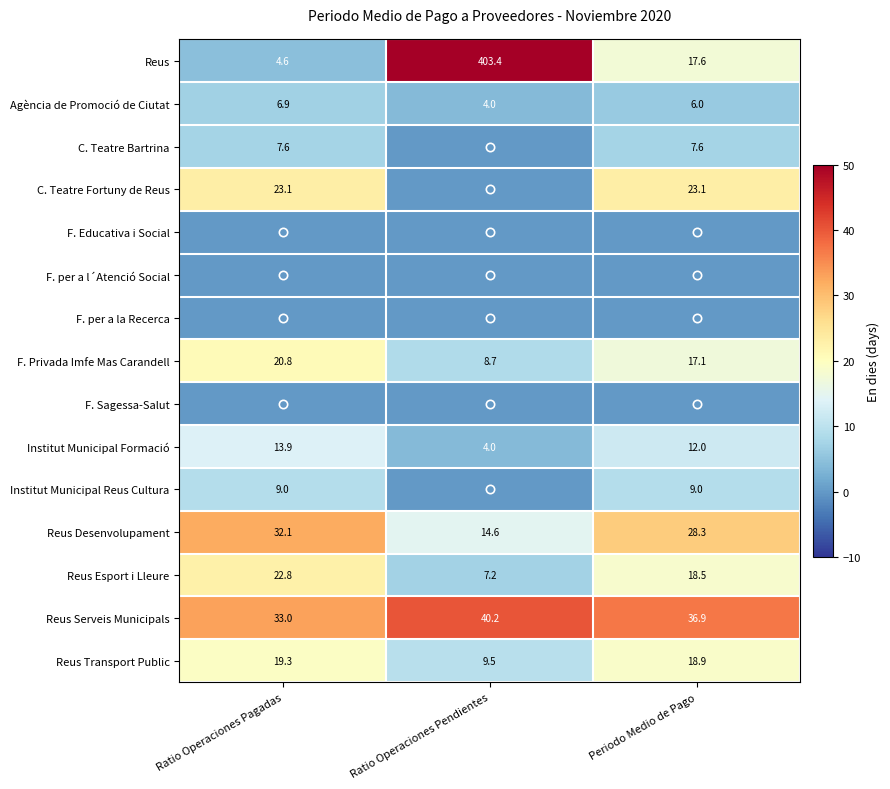

What is the difference between the Reus Desenvolupament values at Periodo Medio de Pago and Ratio Operaciones Pagadas?

3.8